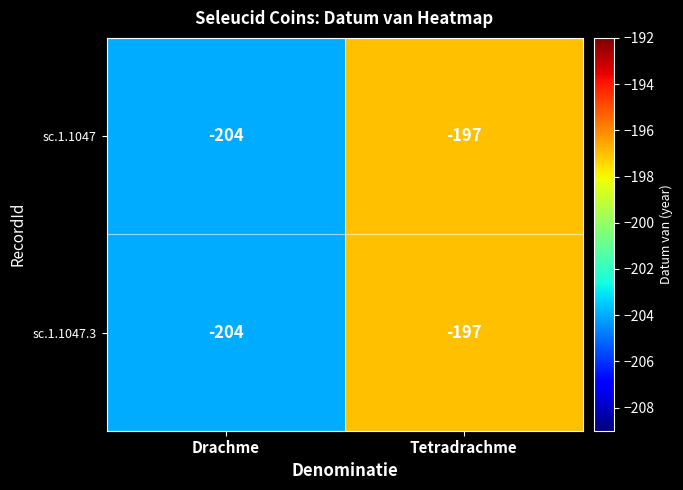

How many data points in sc.1.1047 are less than -197?

1